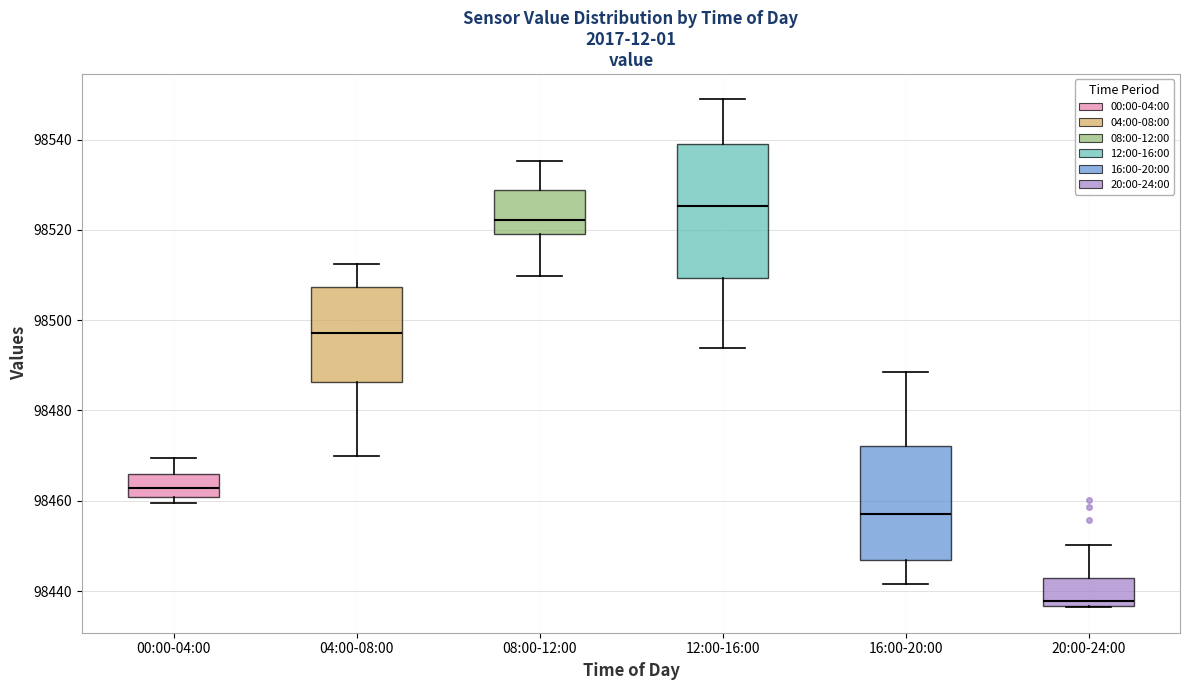

Where does the lower whisker of the box for 08:00-12:00 end on the y-axis? The values are not printed on the chart, so give them approximately, as read against the axis.

98510